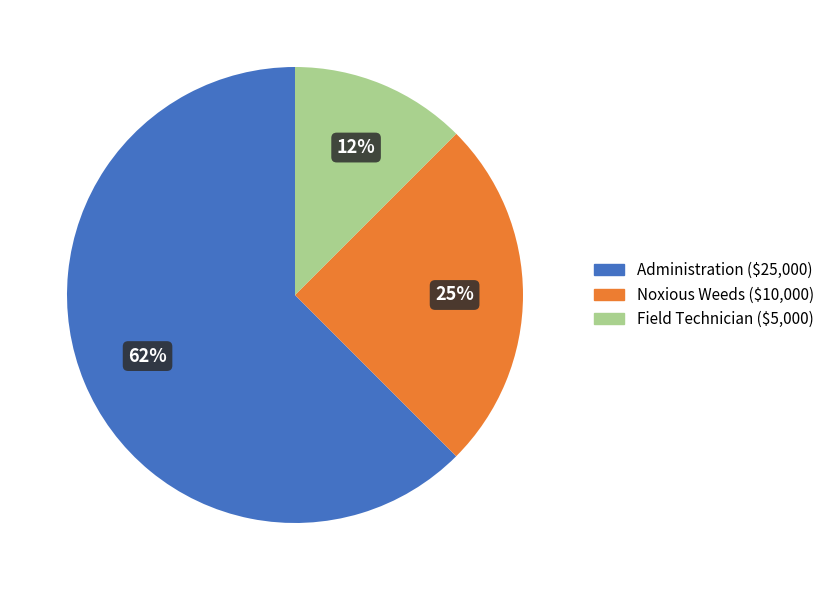

Which slice is the smallest?

Field Technician